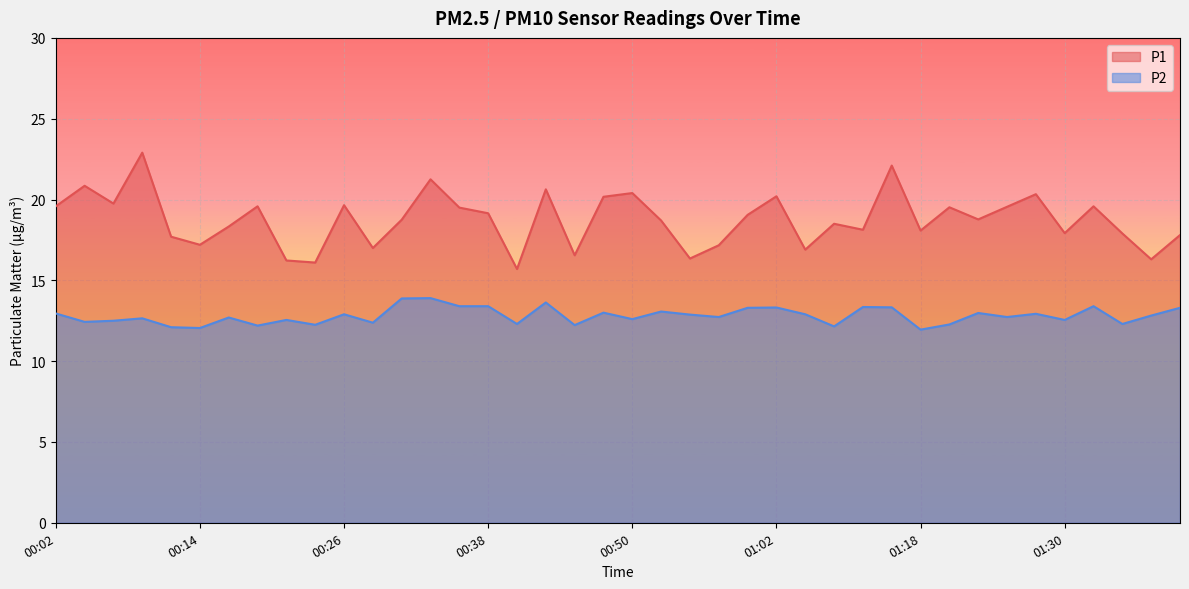

True or false: P2 and P1 intersect in this chart.

False